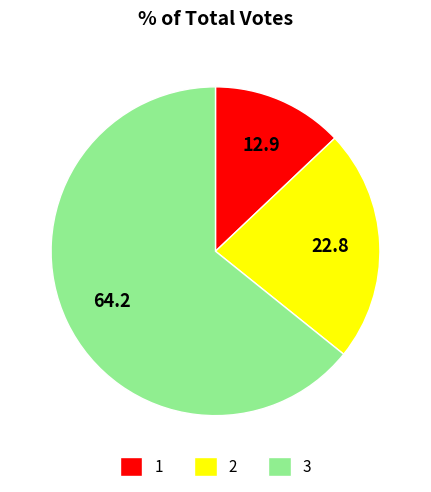

Do 2 and 1 together represent more than half of the pie?

No